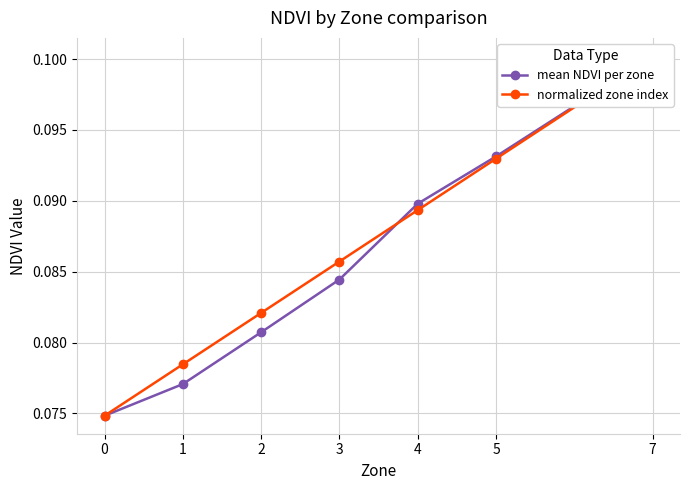

True or false: mean NDVI per zone has a value of 0.1 at 0.

False